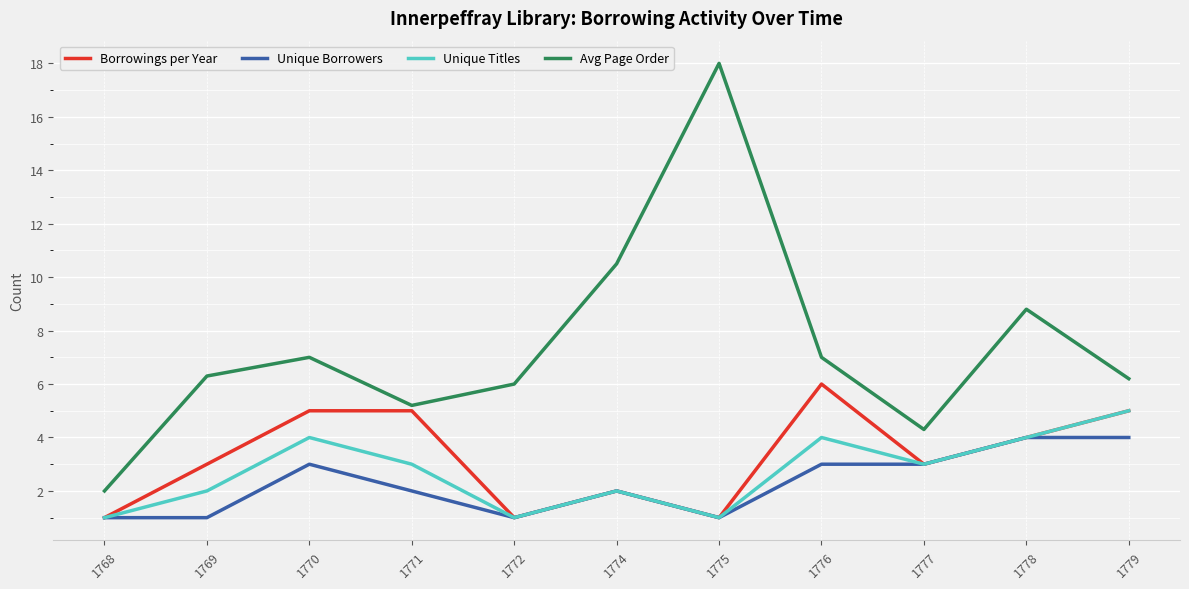

What is the minimum value for Unique Titles?

1.0